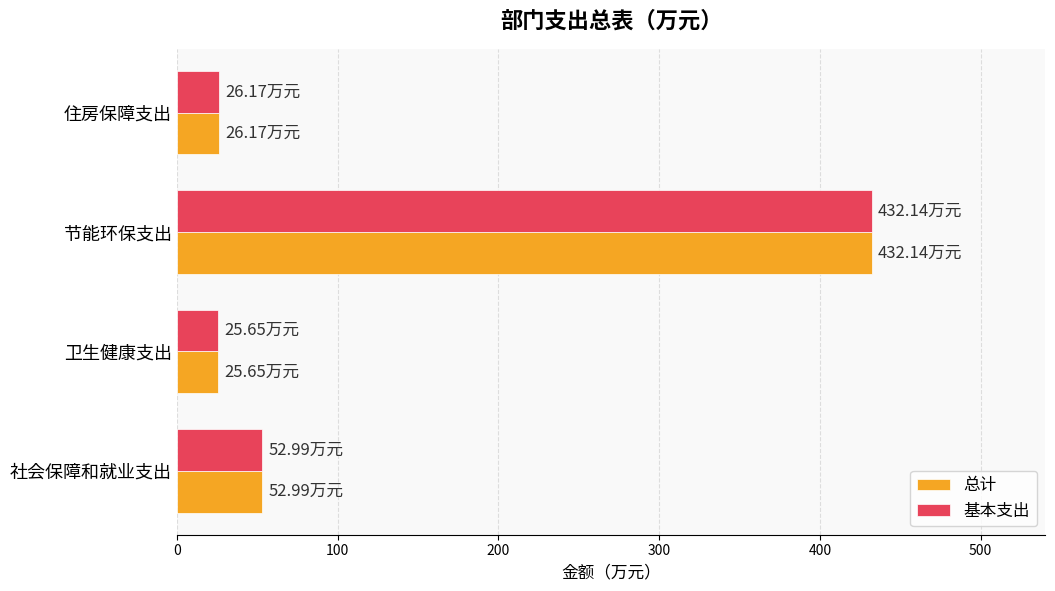

What is the difference between the 总计 values at 社会保障和就业支出 and 住房保障支出?

26.8